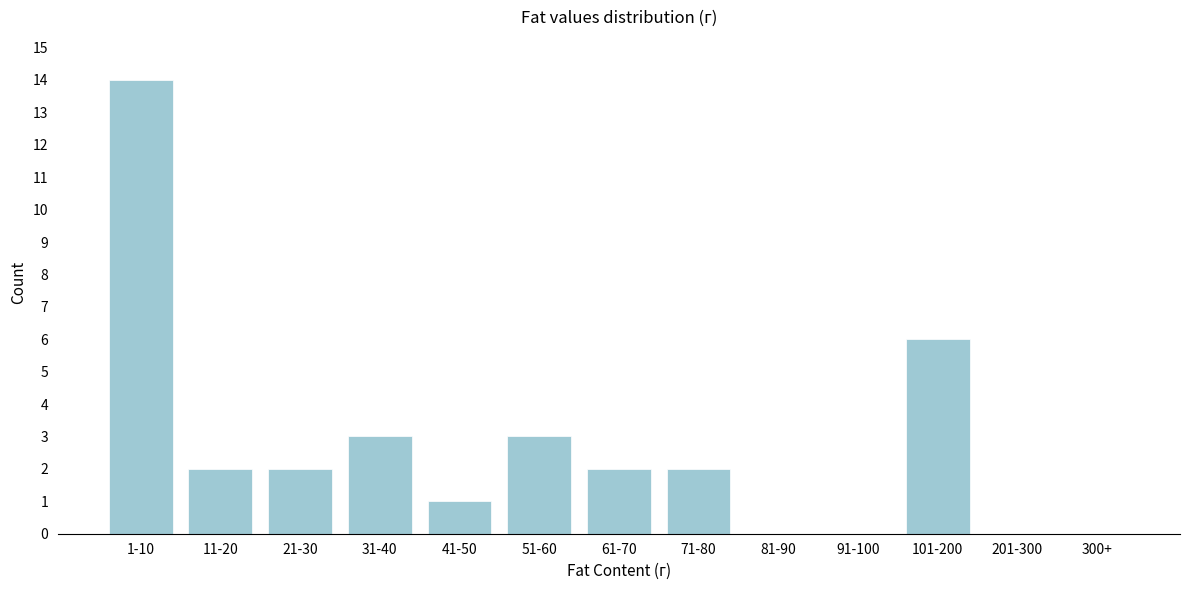

Reading right to left, transcribe all the data shown in this chart.

300+=0	201-300=0	101-200=6	91-100=0	81-90=0	71-80=2	61-70=2	51-60=3	41-50=1	31-40=3	21-30=2	11-20=2	1-10=14